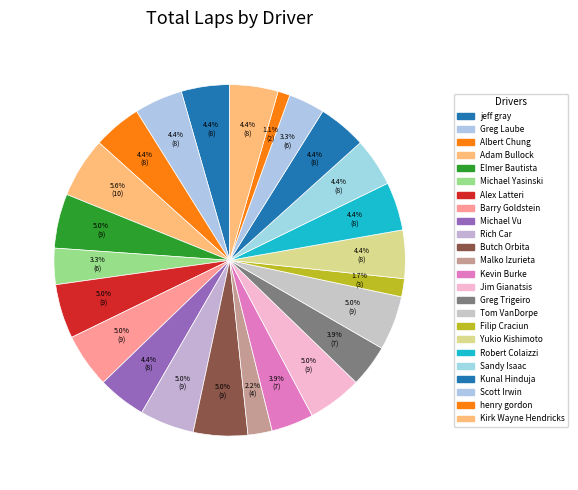

Count the number of slices in the pie.

24